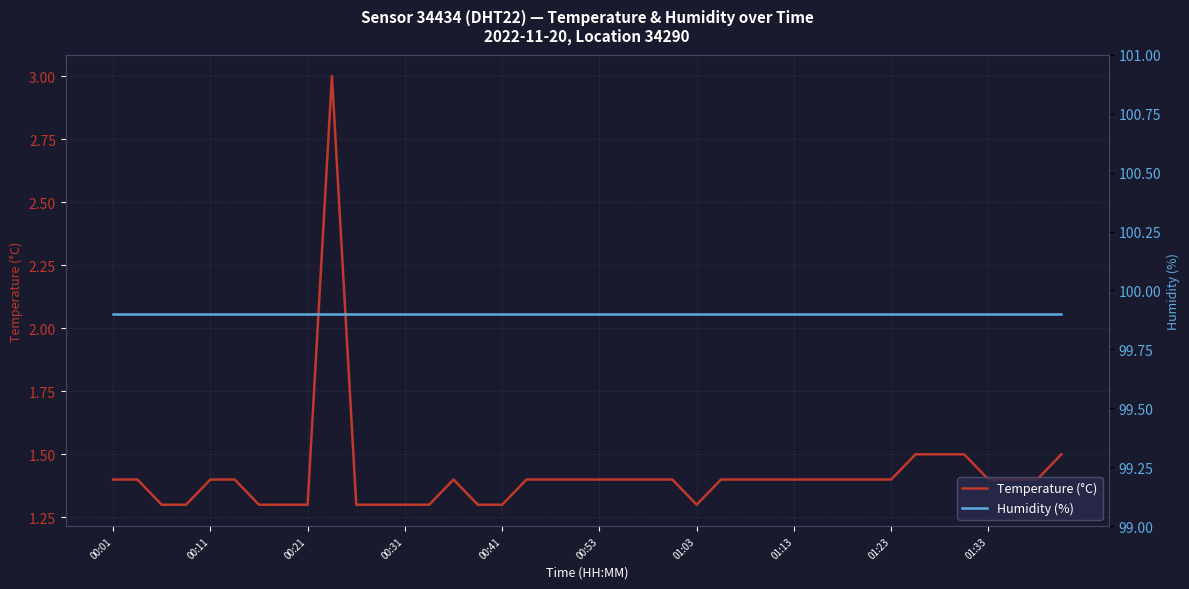

The value of Temperature (°C) at 00:01 is 2.0. True or false?

False